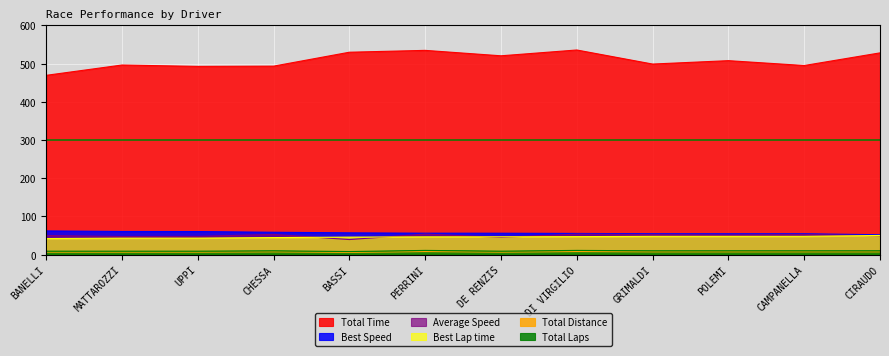

Reading left to right, extract all data points from this chart.

Total Laps: BANELLI=6.5	MATTAROZZI=6.5	UPPI=6.5	CHESSA=7.2	BASSI=5.8	PERRINI=8.0	DE RENZIS=6.5	DI VIRGILIO=8.0	GRIMALDI=7.2	POLEMI=7.2	CAMPANELLA=7.2	CIRAUDO=7.2
Best Lap time: BANELLI=42.1	MATTAROZZI=43.1	UPPI=43.2	CHESSA=44.6	BASSI=45.8	PERRINI=46.5	DE RENZIS=46.6	DI VIRGILIO=47.1	GRIMALDI=47.8	POLEMI=47.8	CAMPANELLA=47.8	CIRAUDO=50.1
Best Speed: BANELLI=62.1	MATTAROZZI=60.6	UPPI=60.4	CHESSA=58.5	BASSI=57.0	PERRINI=56.1	DE RENZIS=56.0	DI VIRGILIO=55.4	GRIMALDI=54.6	POLEMI=54.6	CAMPANELLA=54.6	CIRAUDO=52.0
Average Speed: BANELLI=50.0	MATTAROZZI=47.3	UPPI=47.7	CHESSA=52.9	BASSI=39.4	PERRINI=53.7	DE RENZIS=45.1	DI VIRGILIO=53.6	GRIMALDI=52.3	POLEMI=51.4	CAMPANELLA=52.7	CIRAUDO=49.4
Total Time: BANELLI=469.4	MATTAROZZI=496.4	UPPI=492.8	CHESSA=493.4	BASSI=529.9	PERRINI=534.7	DE RENZIS=520.5	DI VIRGILIO=535.7	GRIMALDI=498.9	POLEMI=507.8	CAMPANELLA=495.1	CIRAUDO=528.2
Total Distance: BANELLI=9.0	MATTAROZZI=9.0	UPPI=9.0	CHESSA=10.0	BASSI=8.0	PERRINI=11.0	DE RENZIS=9.0	DI VIRGILIO=11.0	GRIMALDI=10.0	POLEMI=10.0	CAMPANELLA=10.0	CIRAUDO=10.0